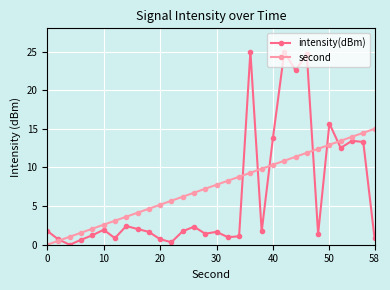

True or false: intensity(dBm) has more than 1 interior local peaks.

True